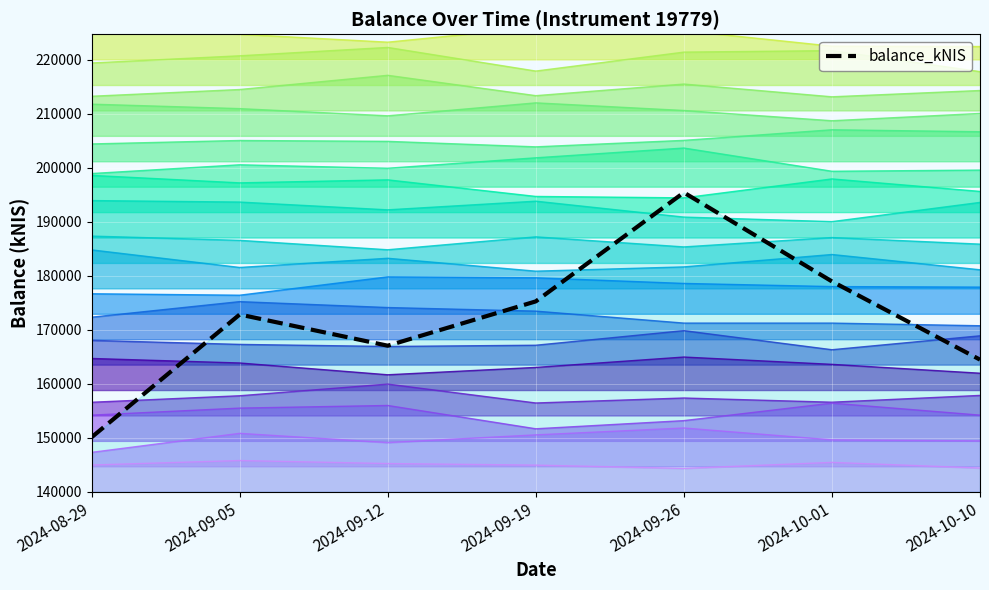

Rank the categories by value from lowest to highest.

2024-08-29, 2024-10-10, 2024-09-12, 2024-09-05, 2024-09-19, 2024-10-01, 2024-09-26